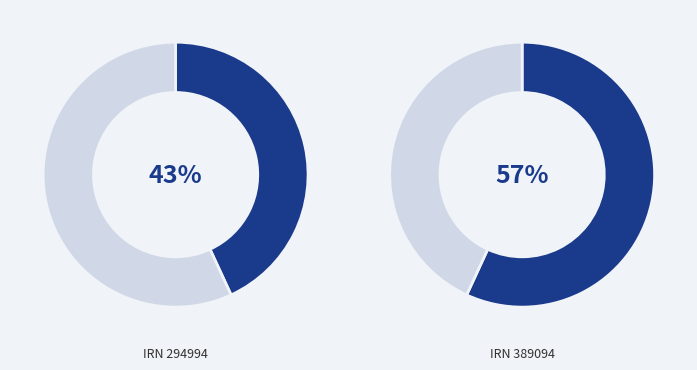

To the nearest percent, what is the difference between the largest and smallest slice percentages?

14%